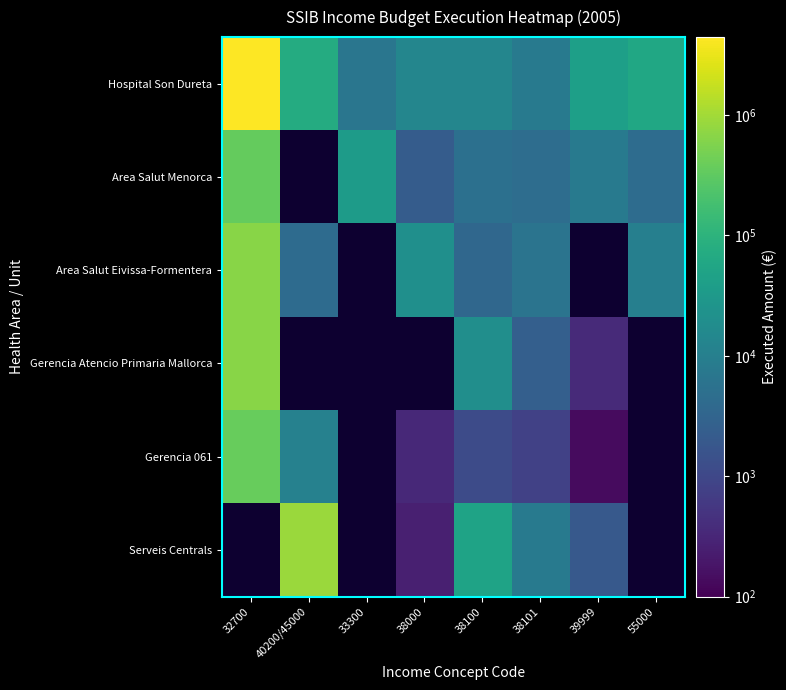

What value does the Gerencia 061 series have at 38101?

794.4